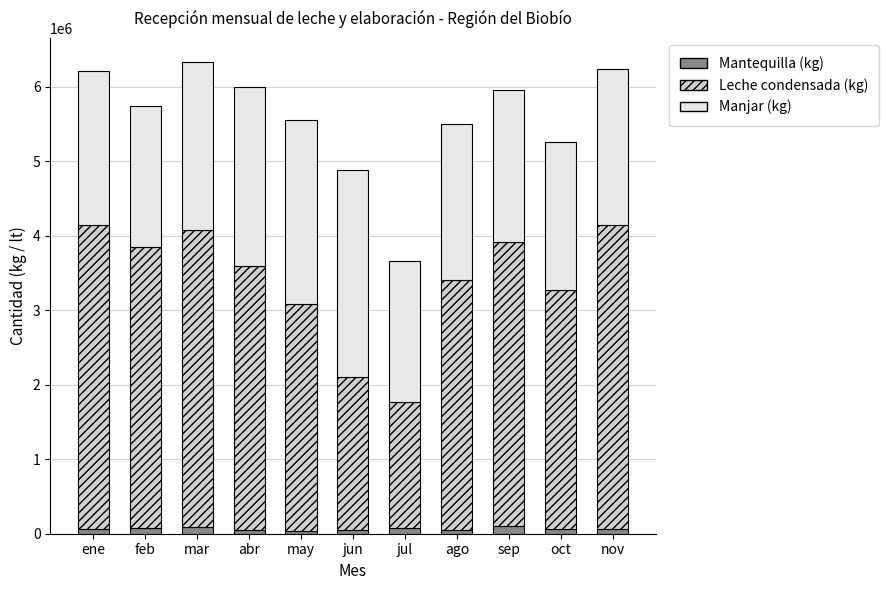

Are the bars horizontal?

No